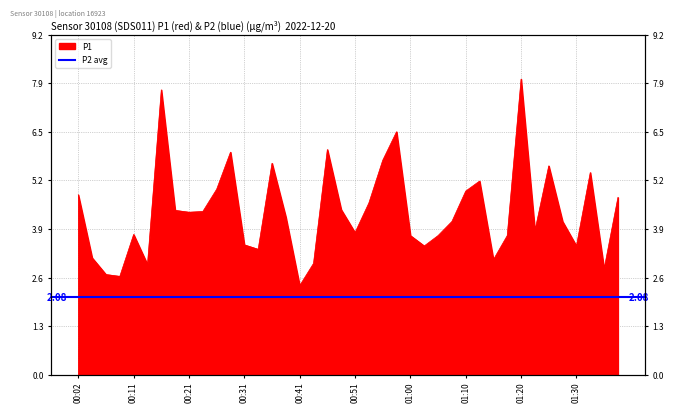

Where is the first local maximum?

00:11